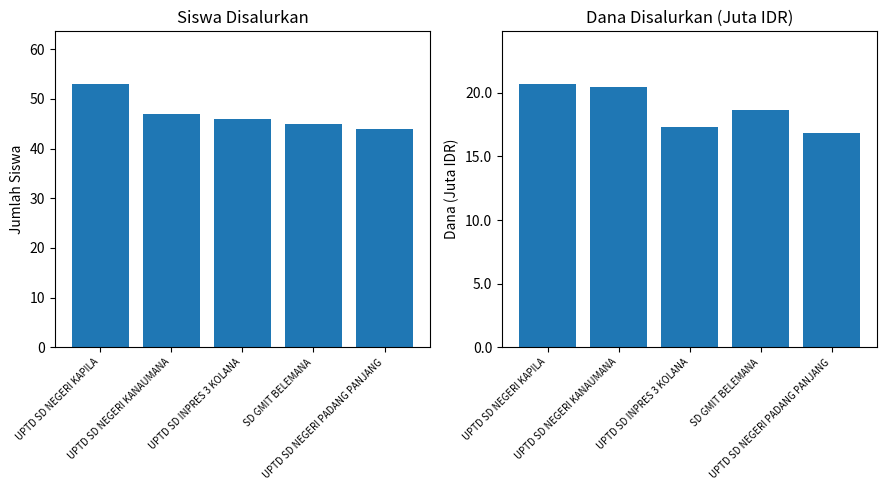

At which category is the sum across all series the highest?

UPTD SD NEGERI KAPILA